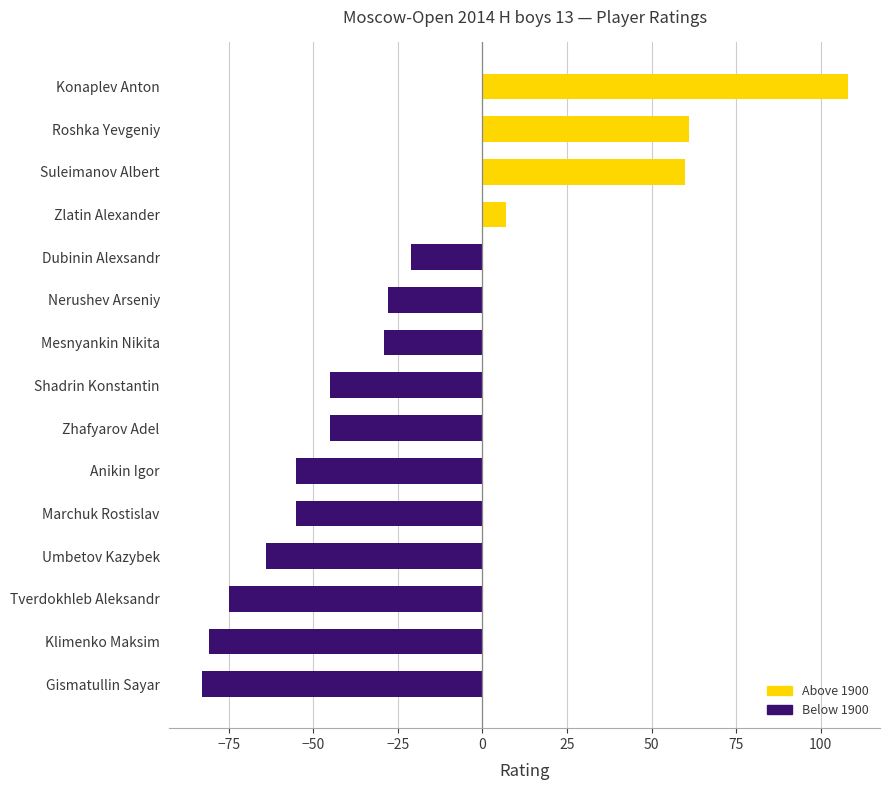

Is it true that the value at Suleimanov Albert is 60?

True